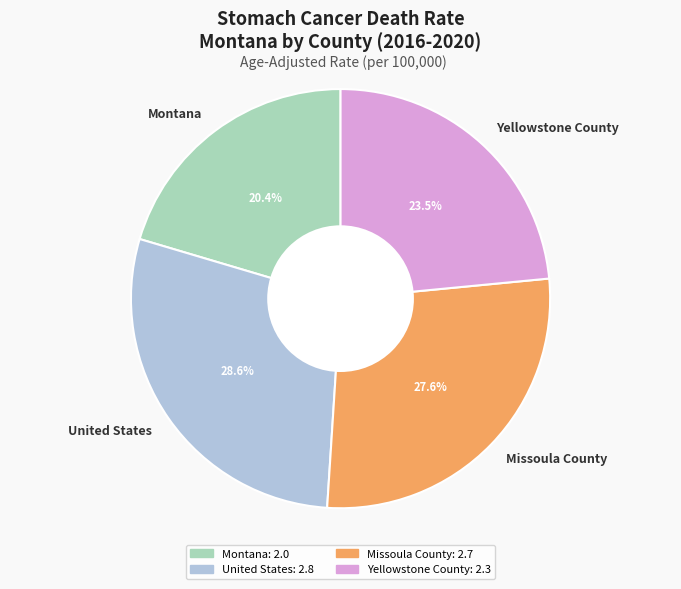

Is it true that United States is 37% of the pie?

False